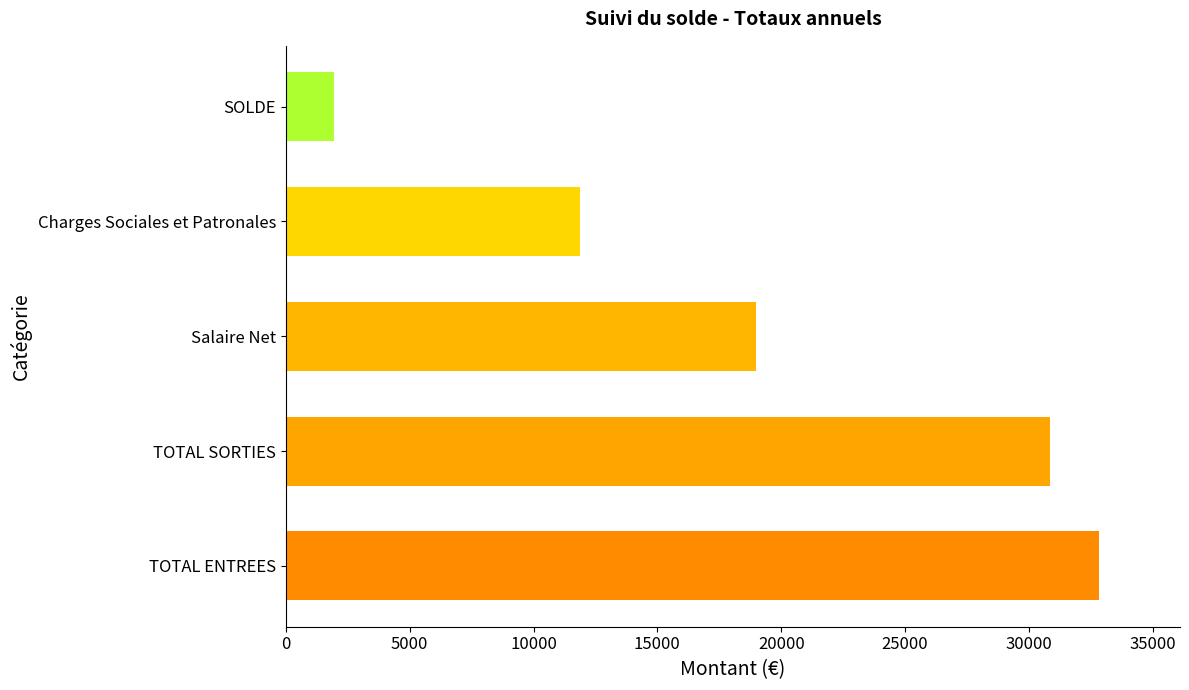

Approximately how many times larger is the value at TOTAL ENTREES compared to Salaire Net?

1.7